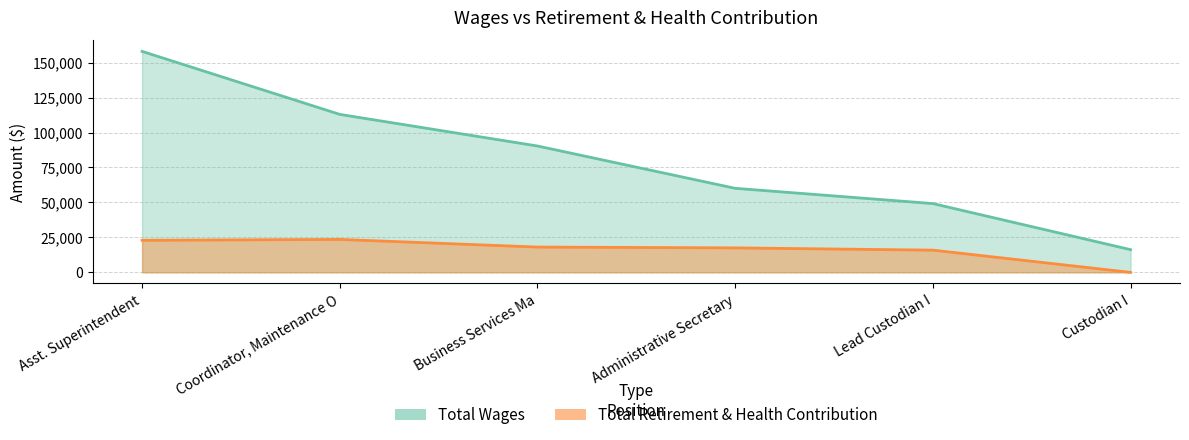

How many positive values does the Total Retirement & Health Contribution series have?

5